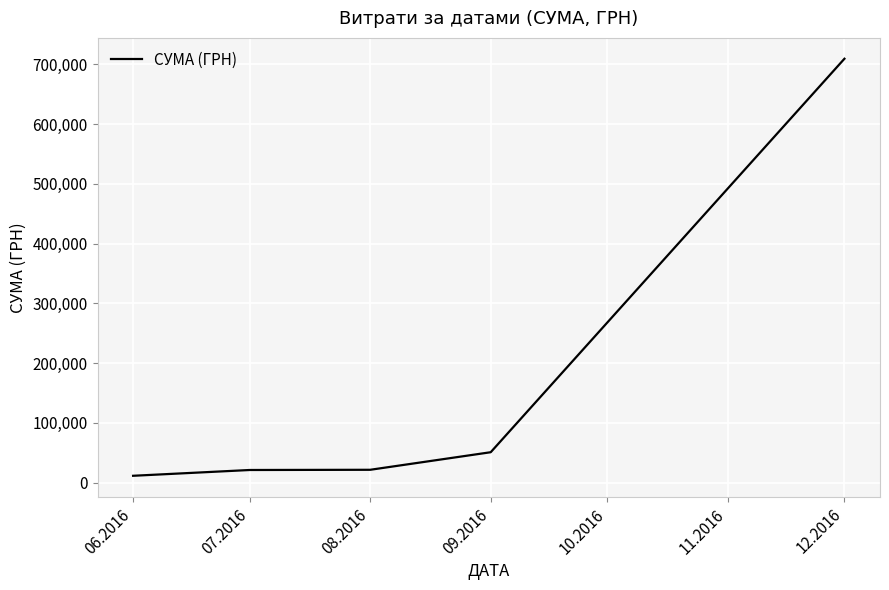

At which category does the chart reach its peak across all series?

12.2016